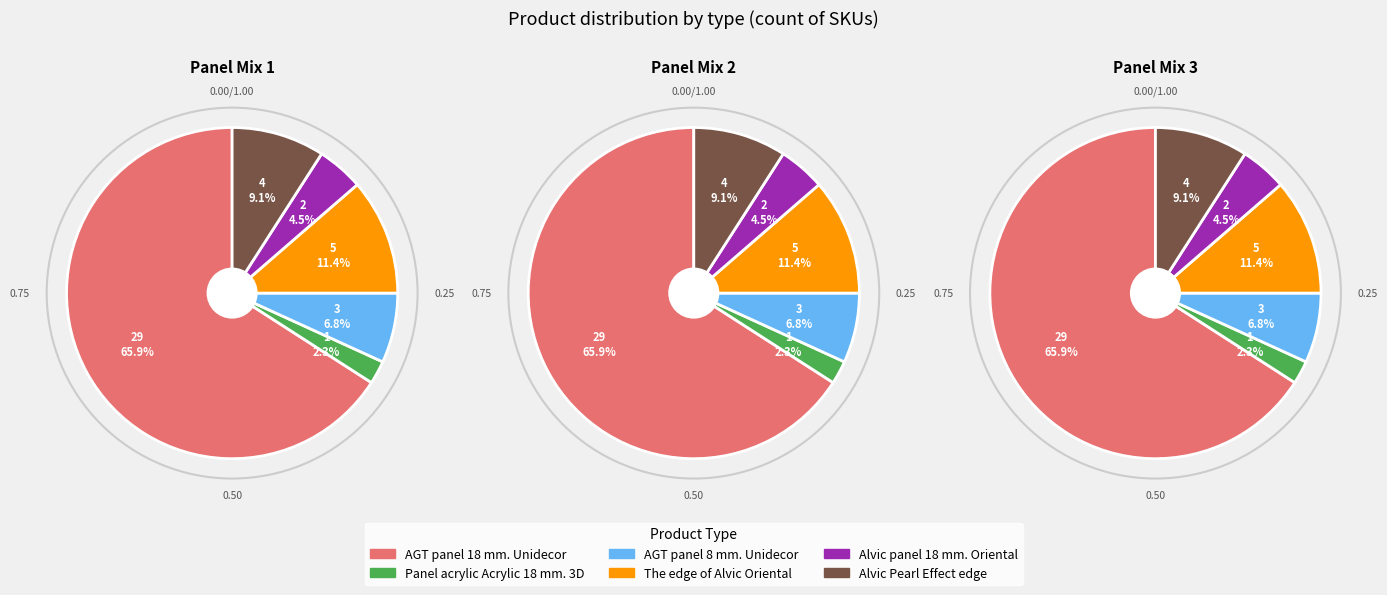

What is the majority slice?

AGT panel 18 mm. Unidecor